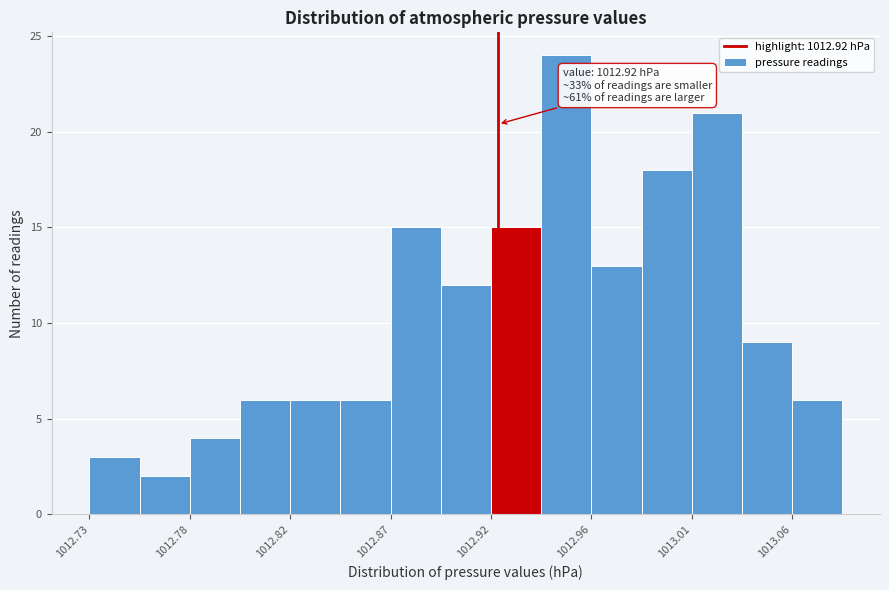

Which range on the x-axis has the tallest bar?

1012.940 to 1012.965